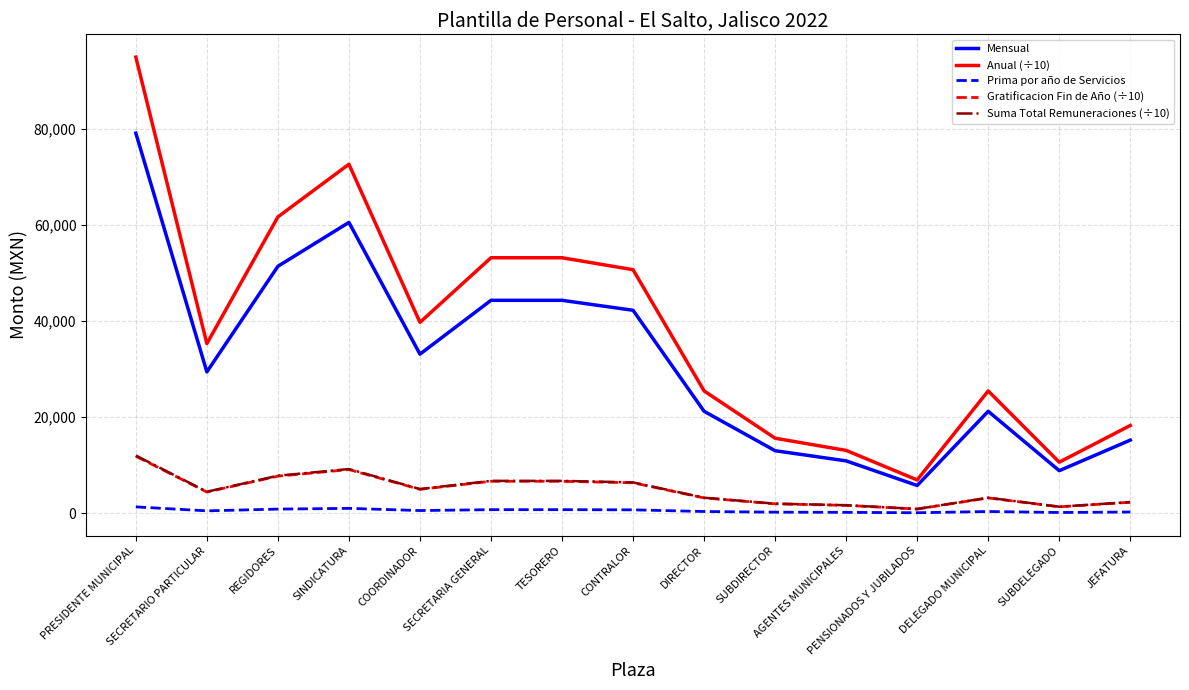

True or false: Prima por año de Servicios and Mensual cross at least once.

False